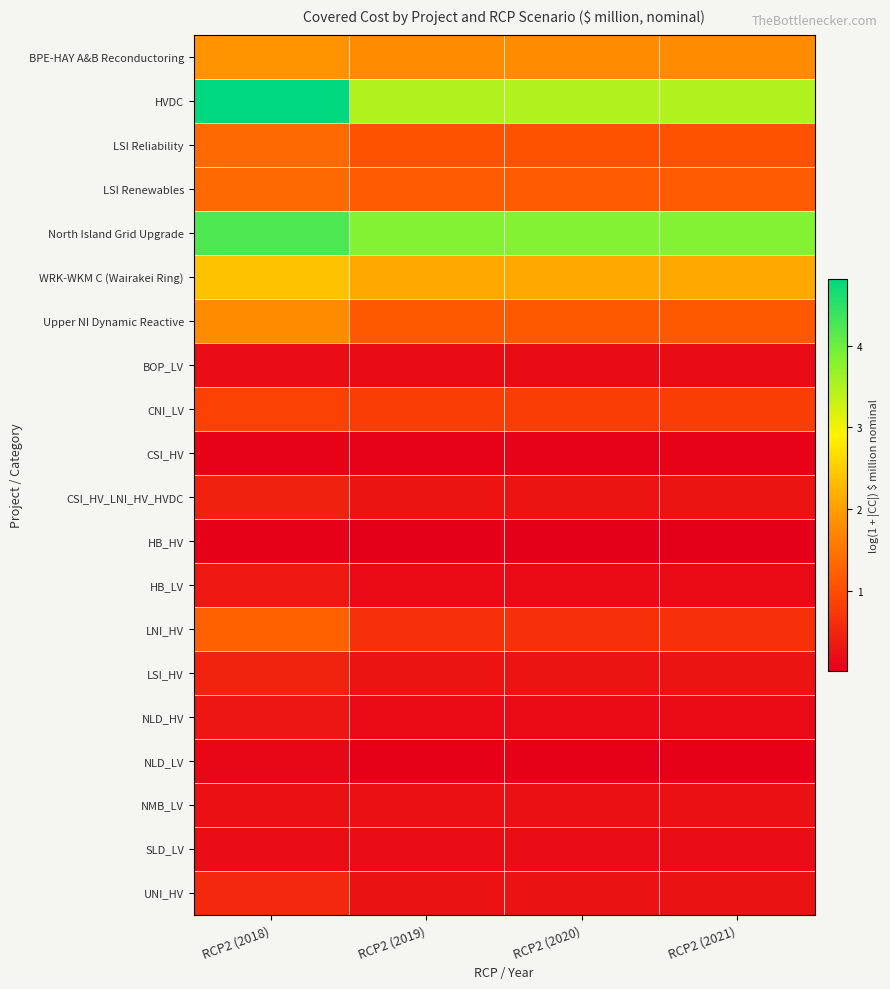

Rank the series at RCP2 (2020) from lowest to highest value.

HB_HV, NLD_LV, CSI_HV, NLD_HV, HB_LV, BOP_LV, SLD_LV, NMB_LV, UNI_HV, CSI_HV_LNI_HV_HVDC, LSI_HV, LNI_HV, CNI_LV, LSI Reliability, Upper NI Dynamic Reactive, LSI Renewables, BPE-HAY A&B Reconductoring, WRK-WKM C (Wairakei Ring), HVDC, North Island Grid Upgrade